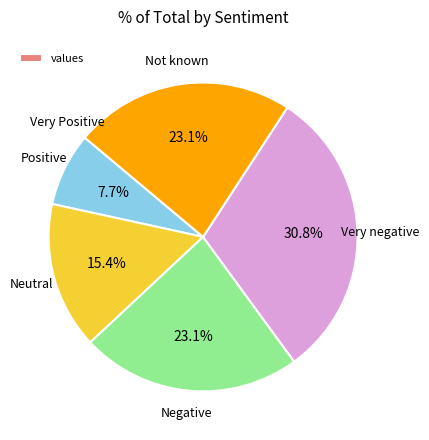

Is there any slice that represents more than half of the pie?

No